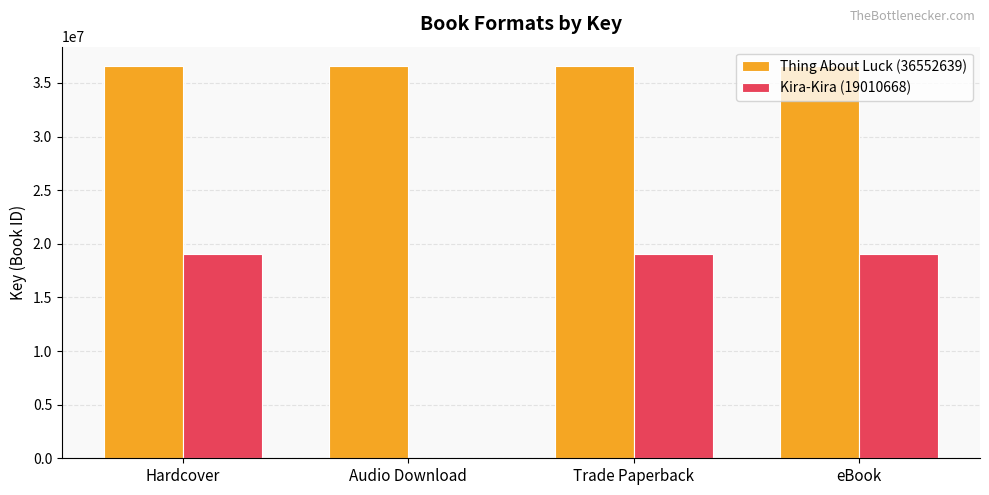

True or false: Thing About Luck (36552639) has a value of 36552639 at Hardcover.

True